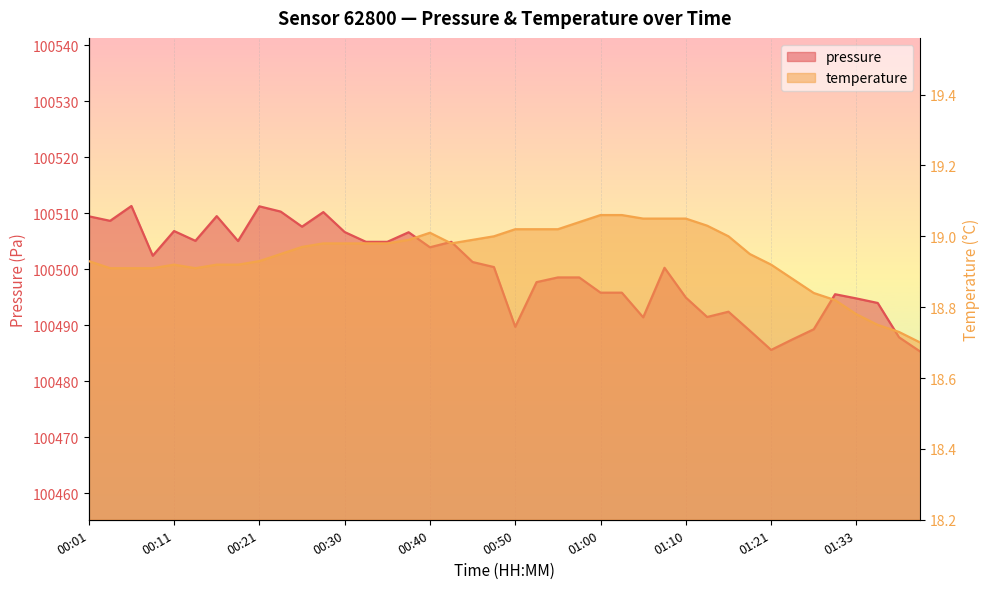

True or false: pressure has a value of 100506.6 at 00:30.

True